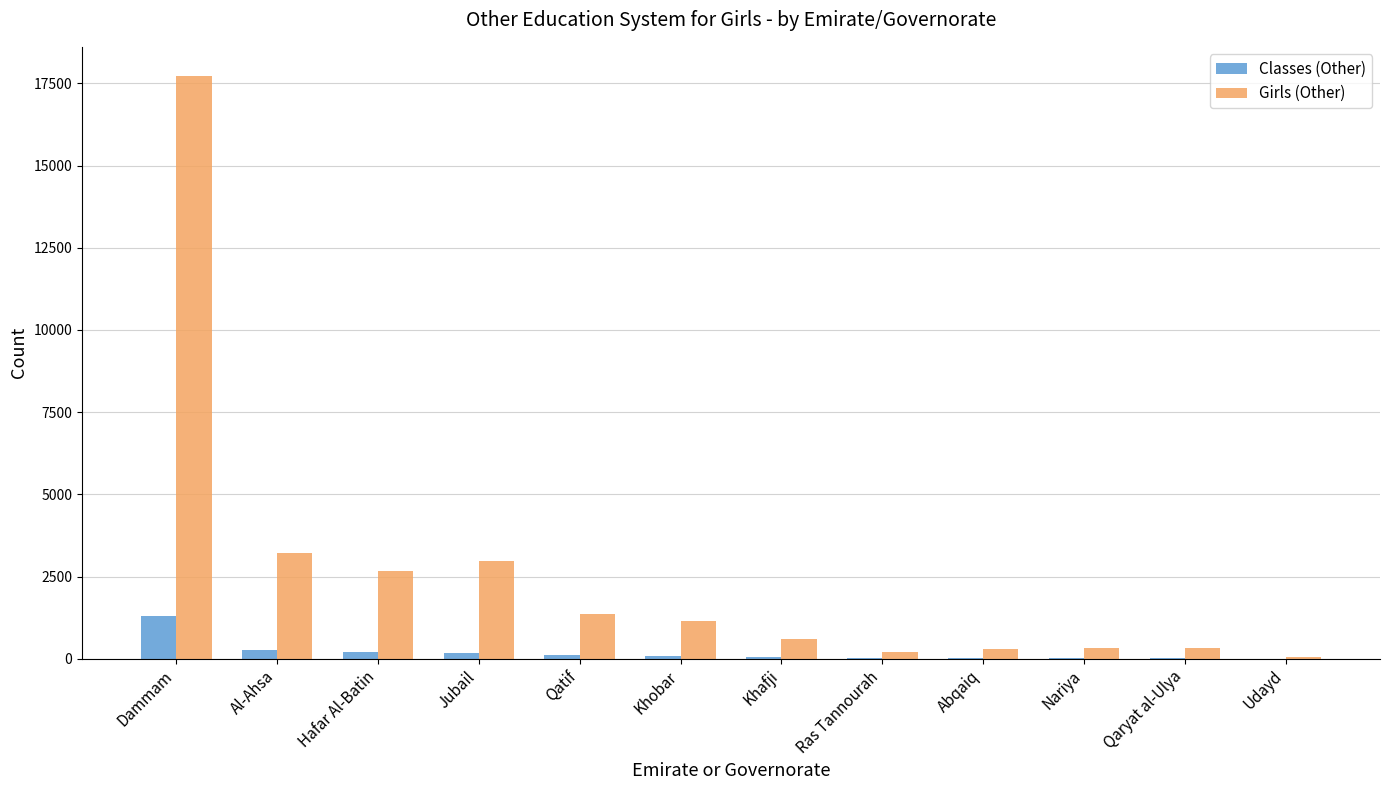

What is the average value of the Girls (Other) series?

2577